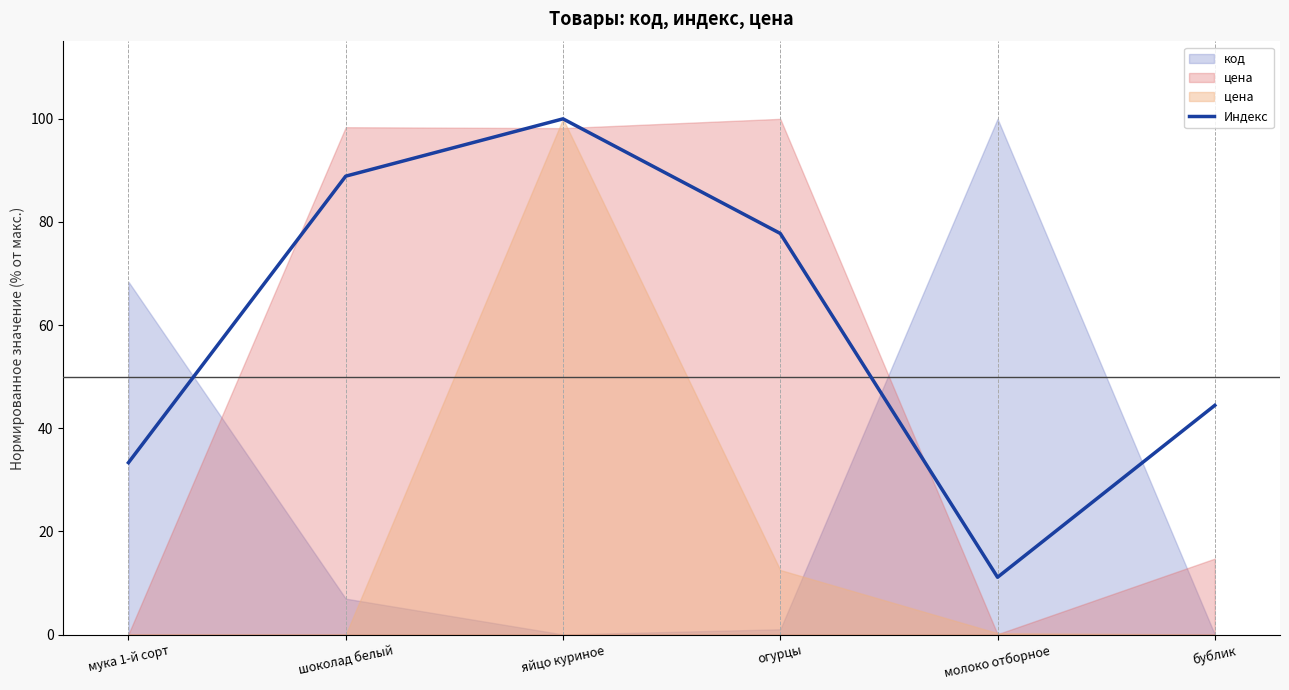

List the labels in order of value, largest first.

яйцо куриное, шоколад белый, огурцы, бублик, мука 1-й сорт, молоко отборное